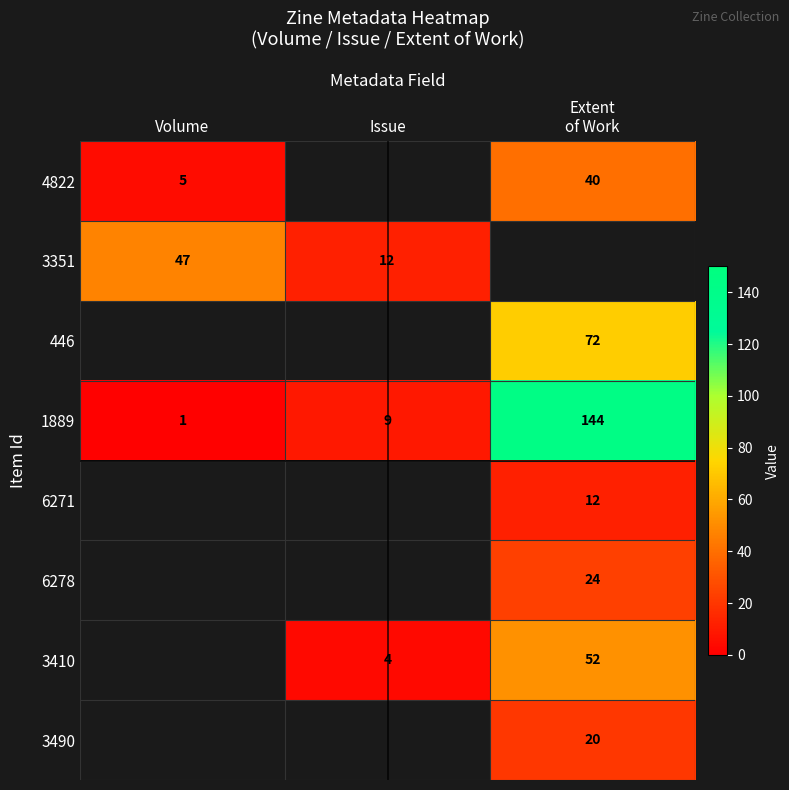

At which category does the chart reach its minimum across all series?

Volume